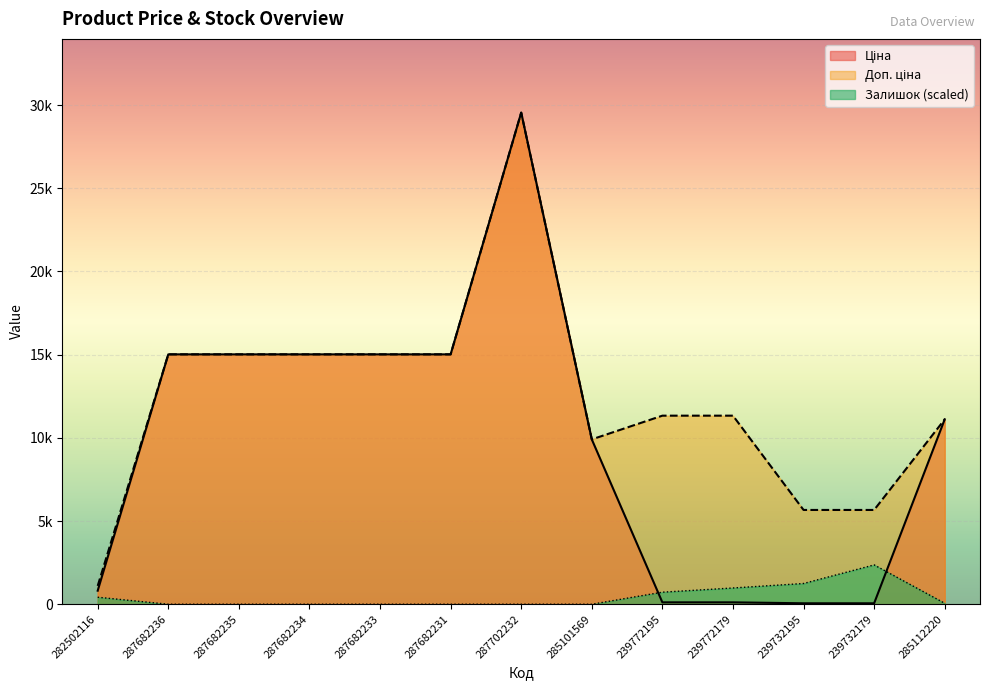

What is the spread (max minus min) of values at 239772195?

11220.7